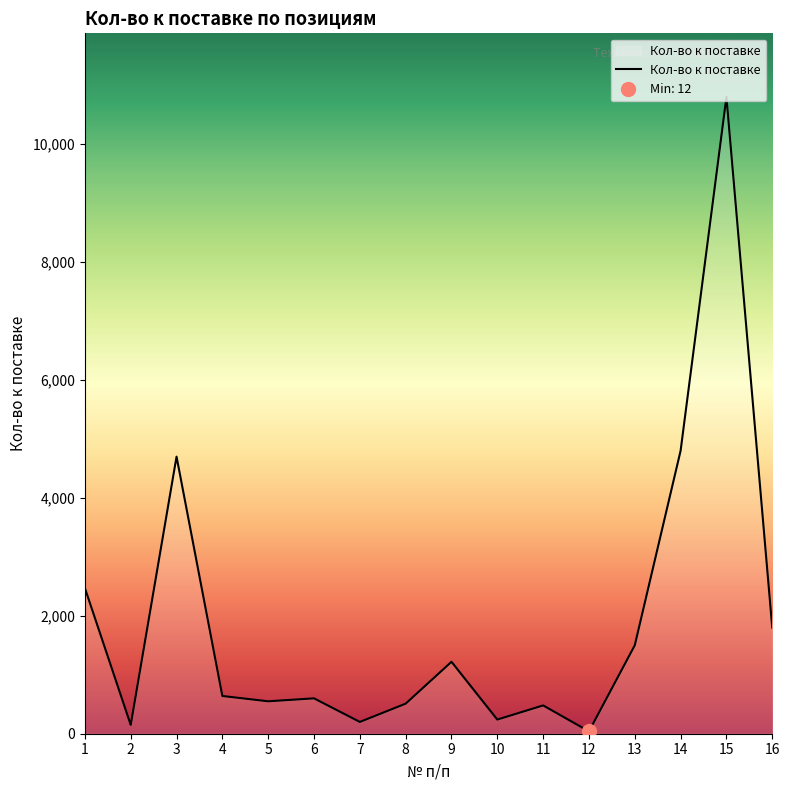

How many points are lower than both their immediate neighbors (excluding endpoints)?

5